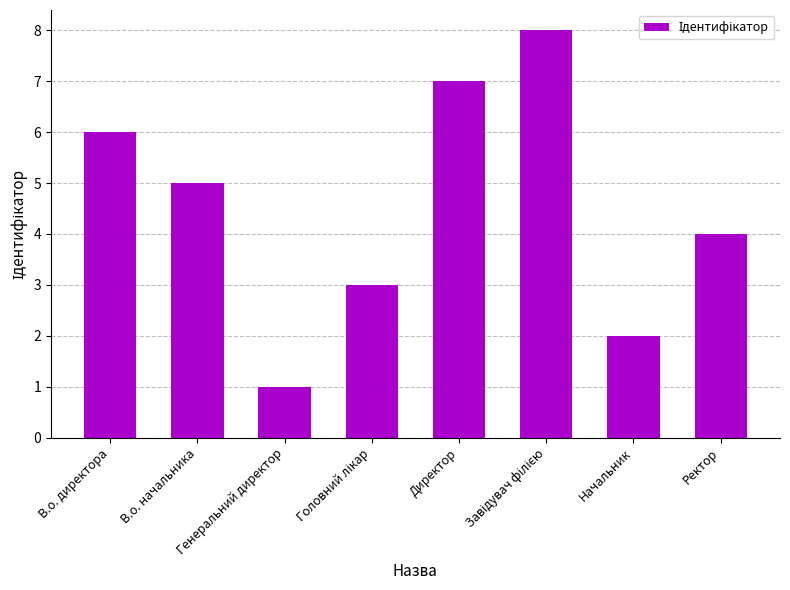

Does the chart contain stacked bars?

No